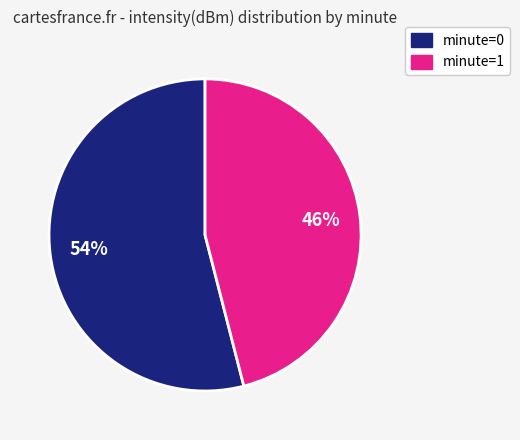

Rank the categories by value from lowest to highest.

minute=1, minute=0